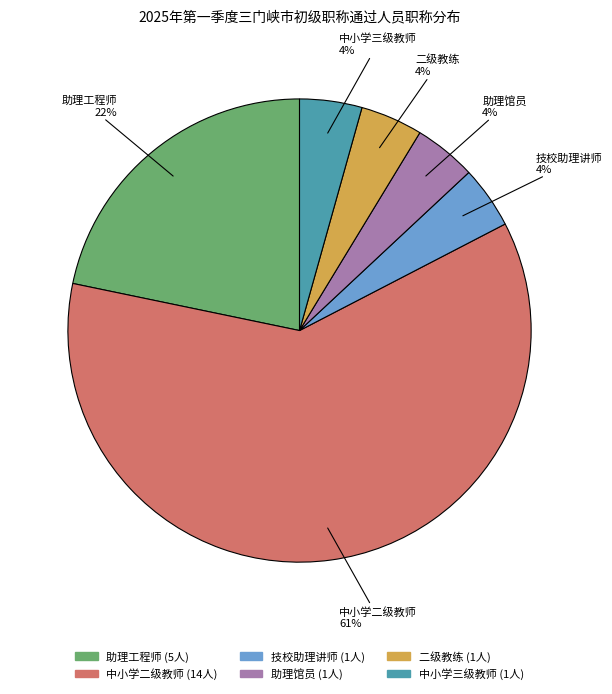

Approximately how many times larger is the value at 中小学三级教师 compared to 助理馆员?

1.0